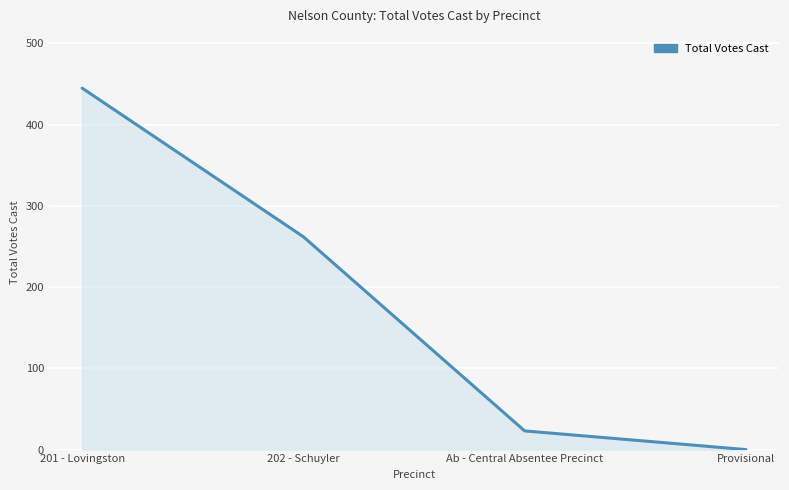

Reading left to right, transcribe all the data shown in this chart.

201 - Lovingston=445	202 - Schuyler=262	Ab - Central Absentee Precinct=23	Provisional=0